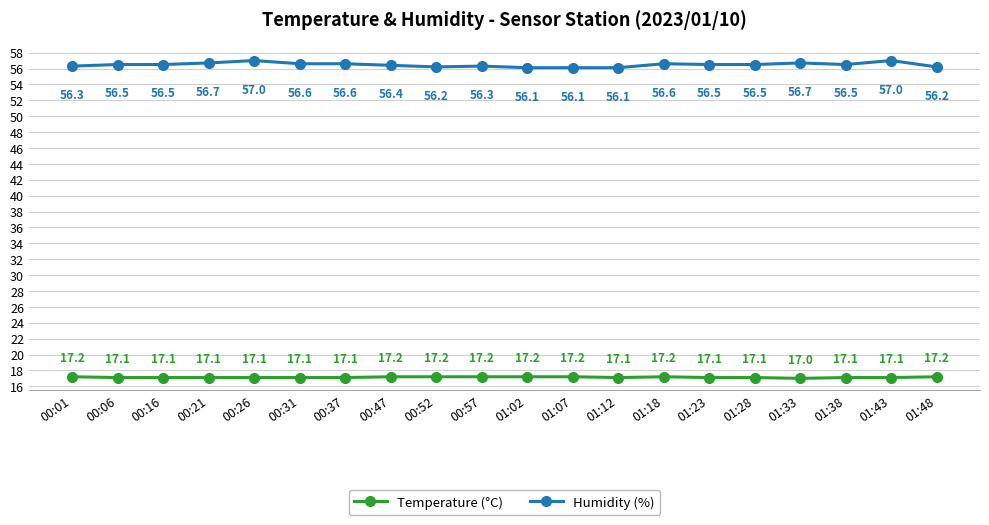

The Temperature (°C) series shows 17.1 at 00:16. True or false?

True